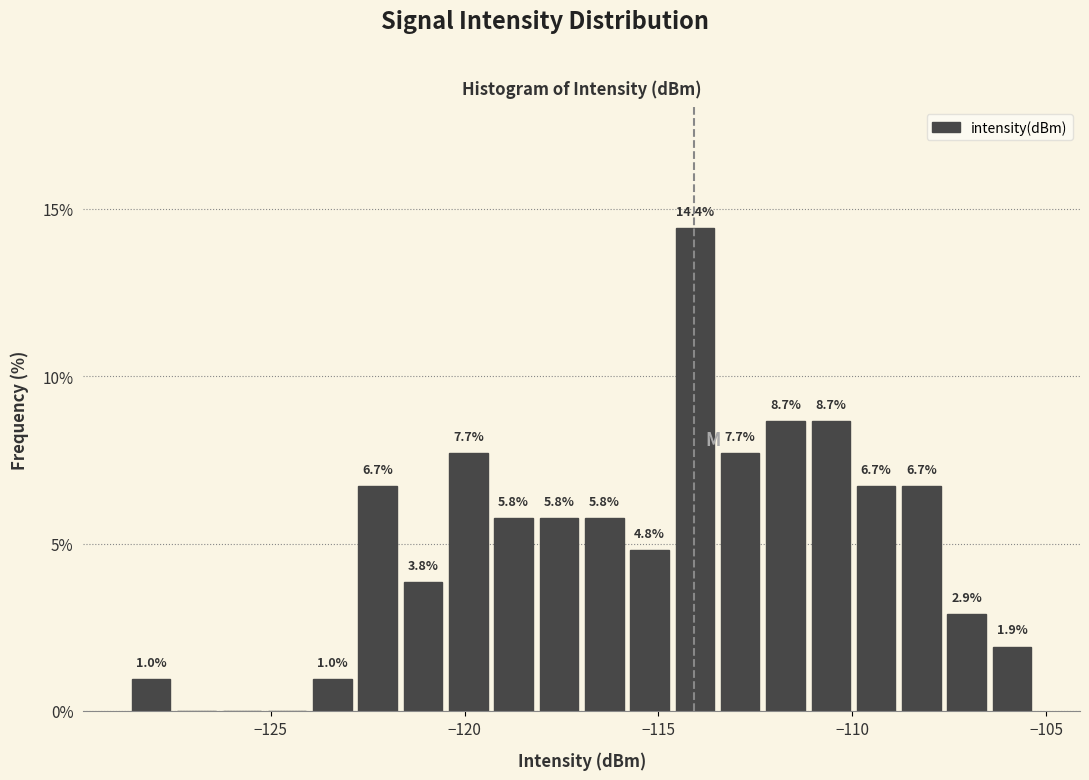

Around what value on the x-axis is the tallest bar? Give the approximate position of its centre, as read against the axis.

-114.0